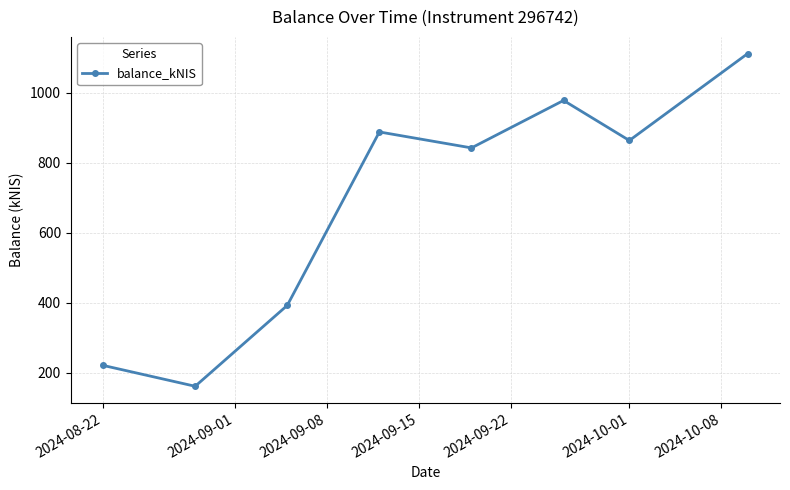

True or false: there are more than 1 points higher than both neighbors.

True